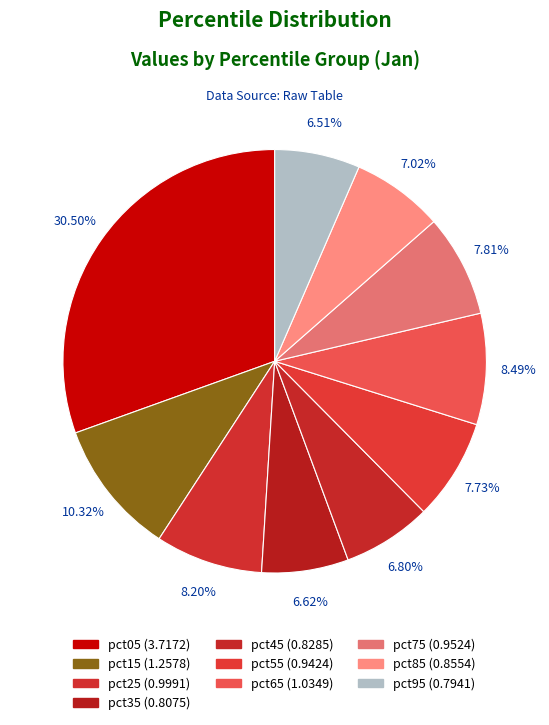

How many slices are in this pie chart?

10